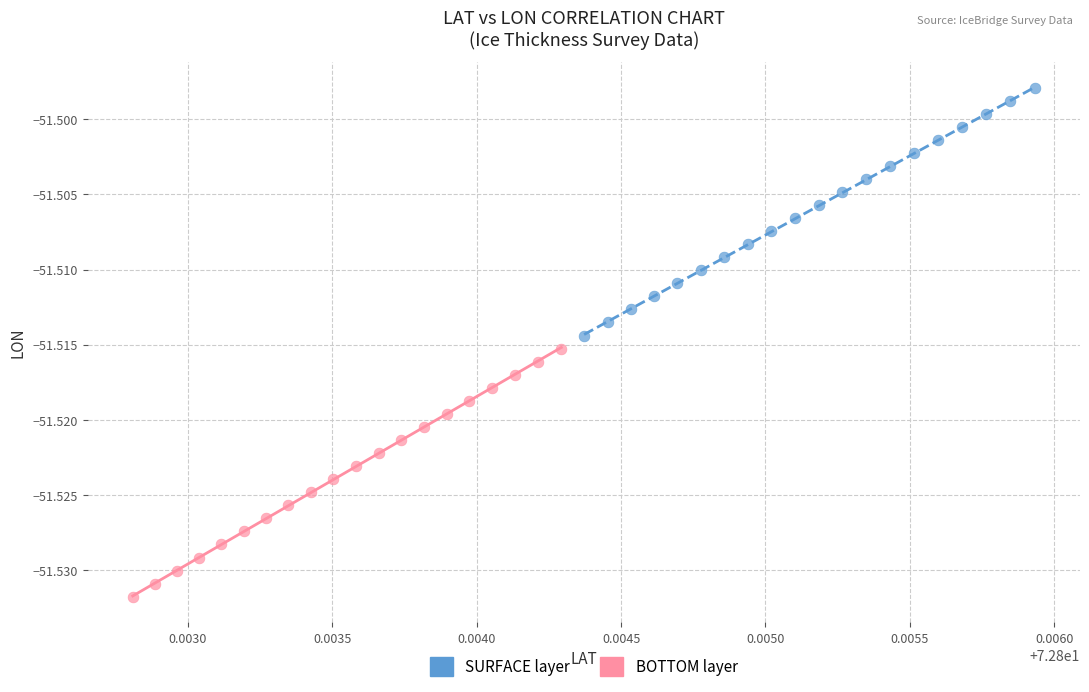

Which series has the widest spread of Y values?

BOTTOM layer